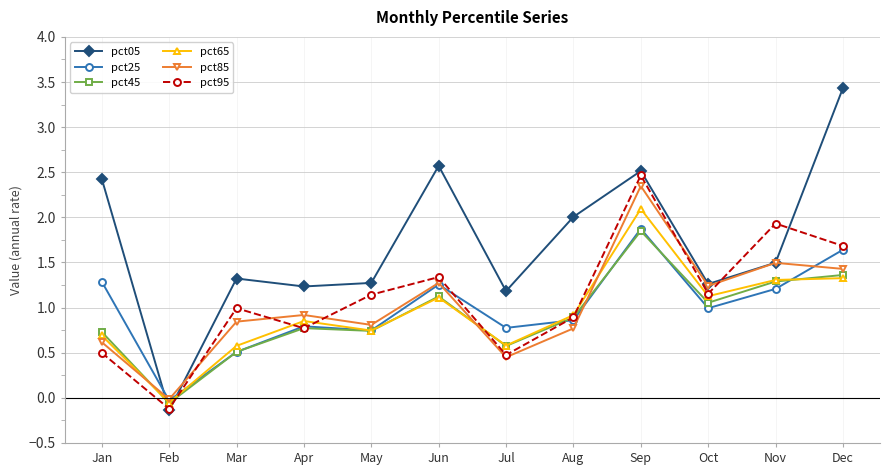

Read the pct85 value at Jun.

1.3